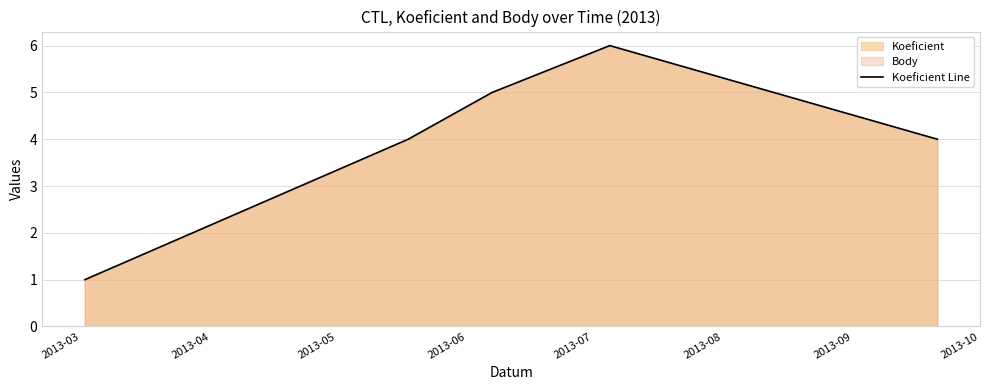

How many values are between 4 and 5?

3